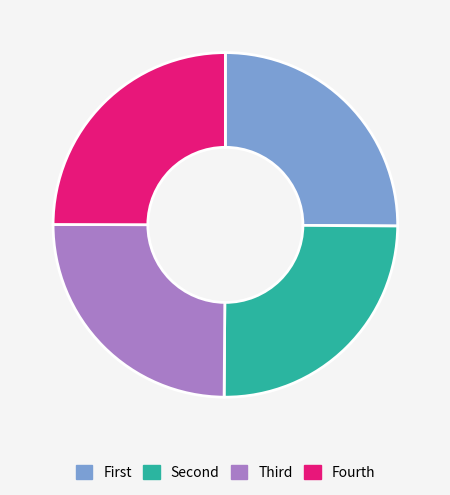

Is there a majority slice in this chart?

No